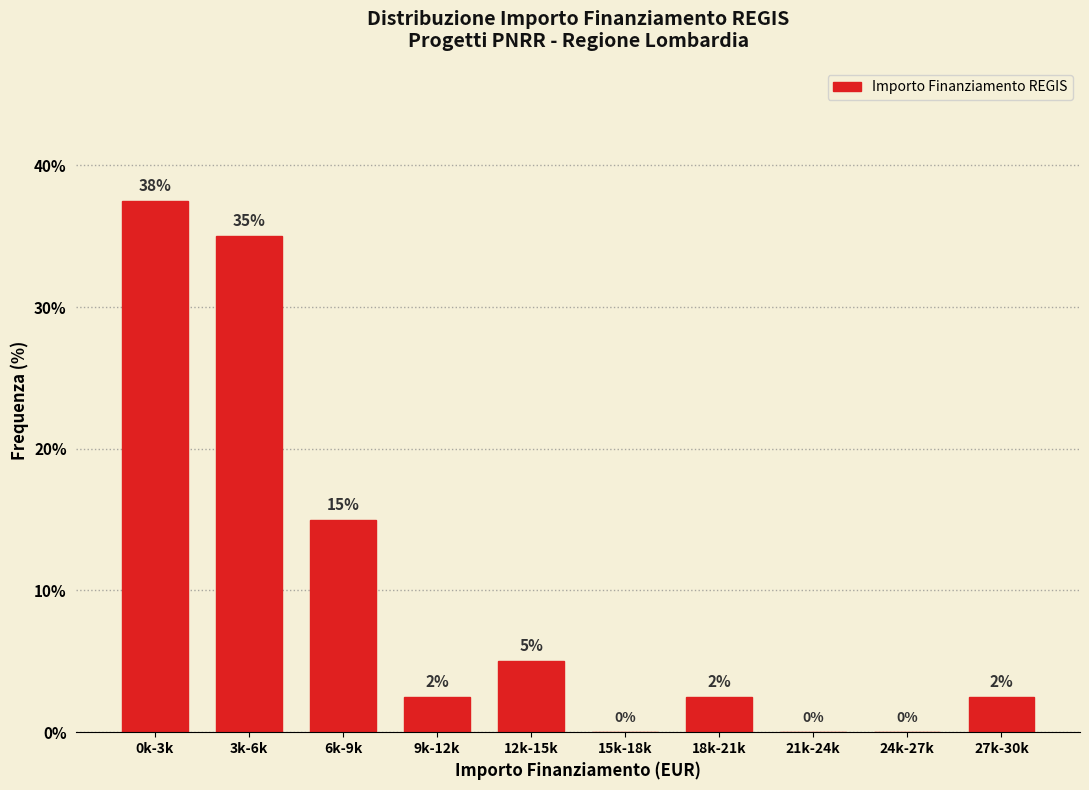

At which label is the value closest to 18?

6k-9k